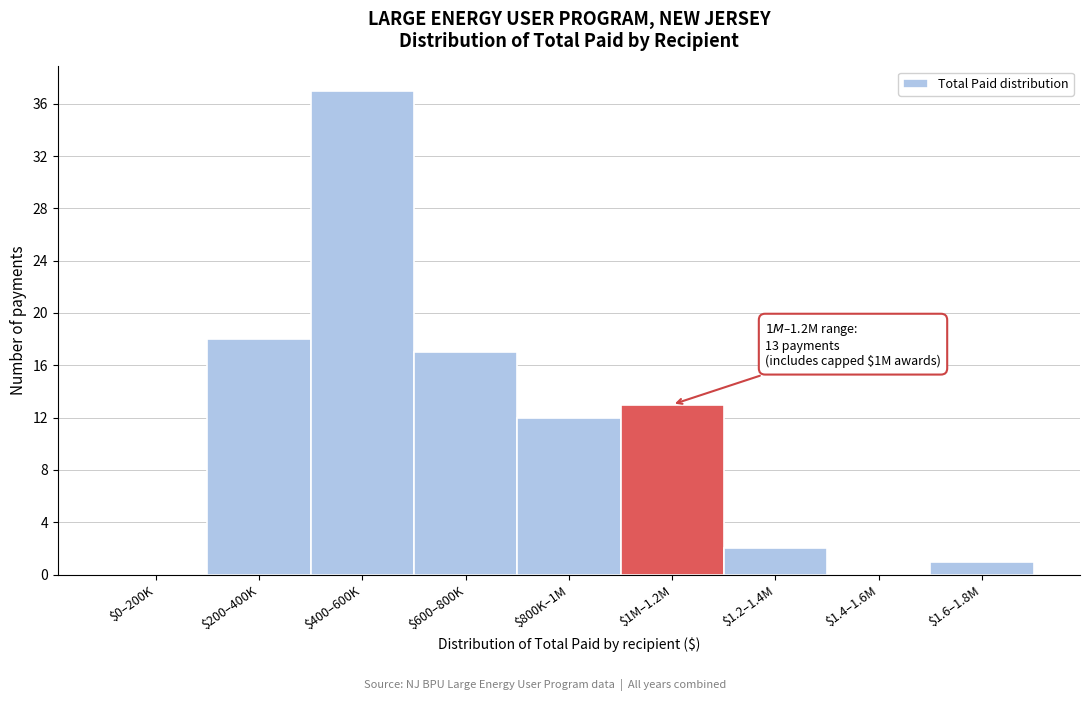

The value at $800K–1M is 20. True or false?

False